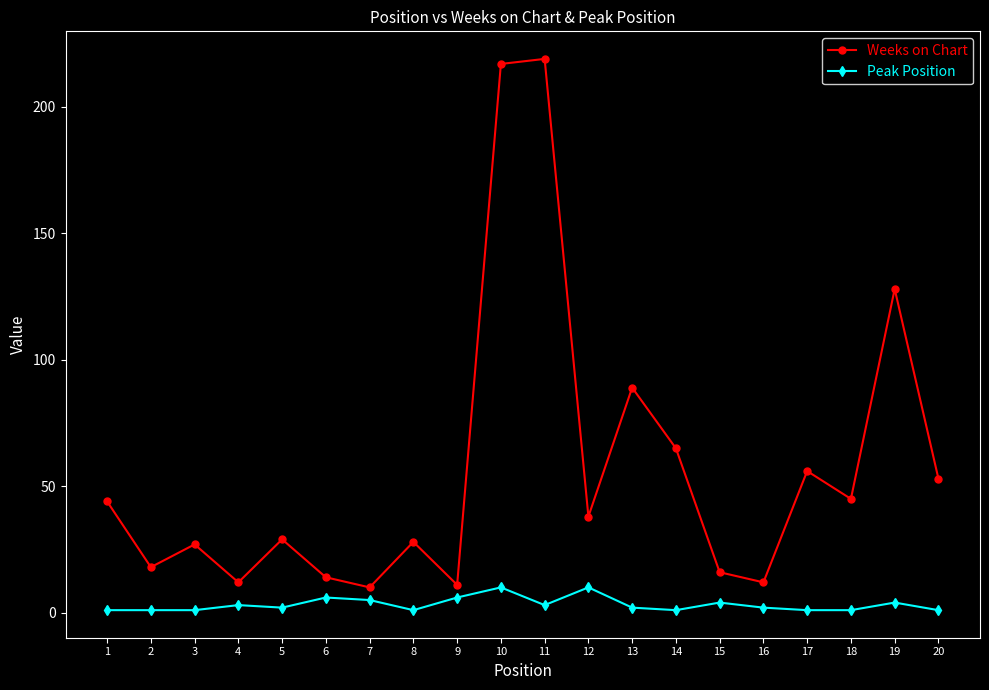

List the series in order of their overall mean, highest first.

Weeks on Chart, Peak Position